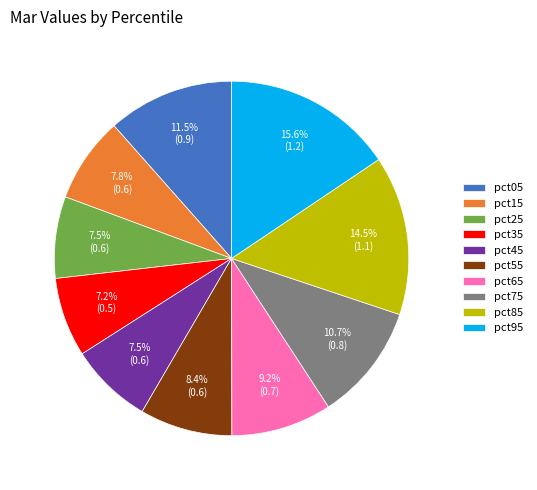

What percentage is the pct35 slice, to the nearest percent?

7%